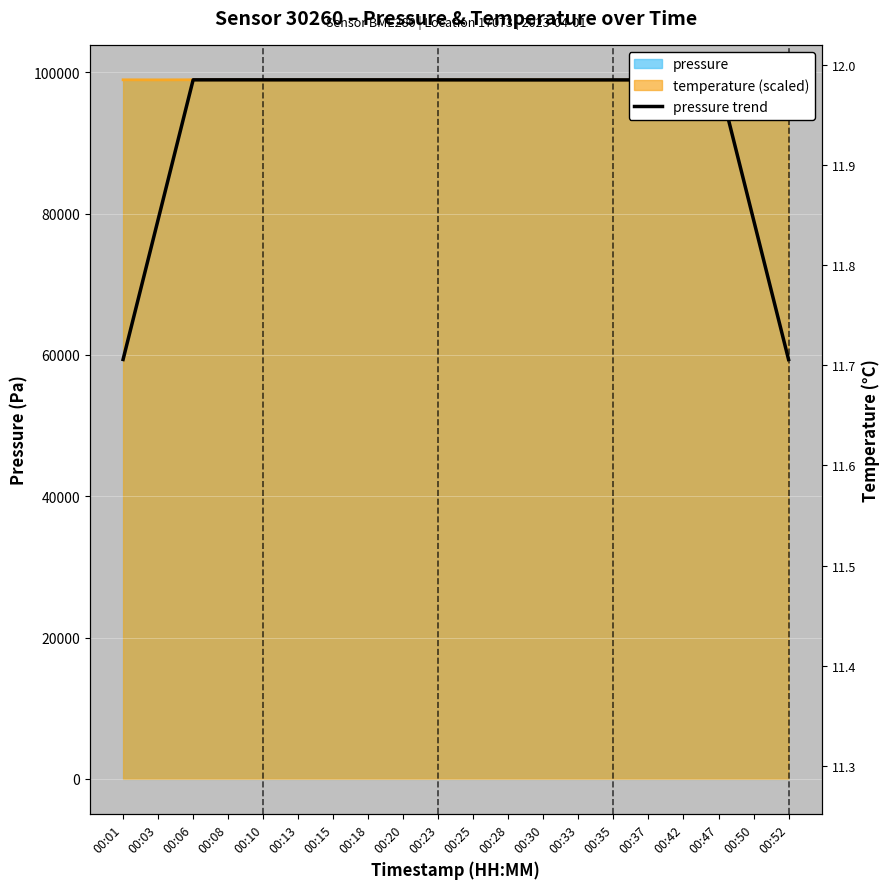

Reading left to right, transcribe all the data shown in this chart.

59367.2	79157.2	98947.8	98950.0	98948.2	98947.7	98948.7	98947.1	98946.7	98943.3	98941.4	98938.0	98936.4	98935.9	98938.3	98938.7	98938.6	98936.4	79147.5	59359.5